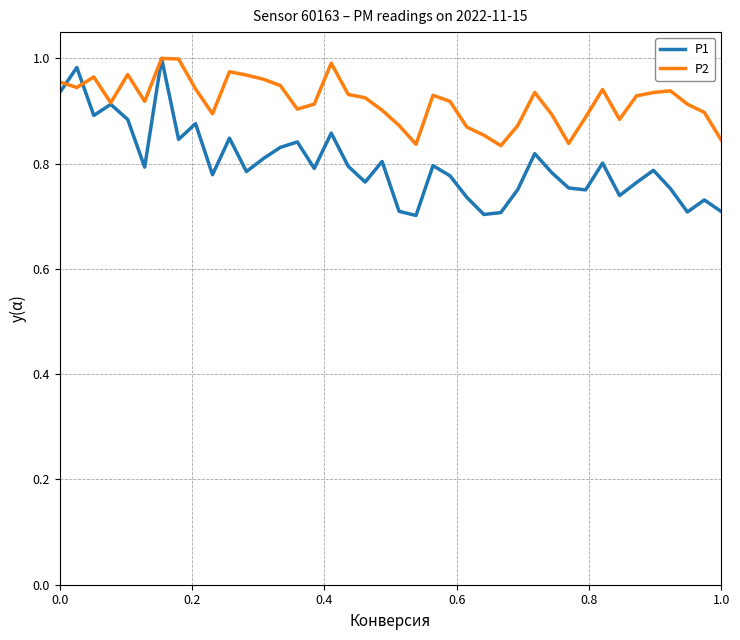

Which series has the largest range (max minus min)?

P1